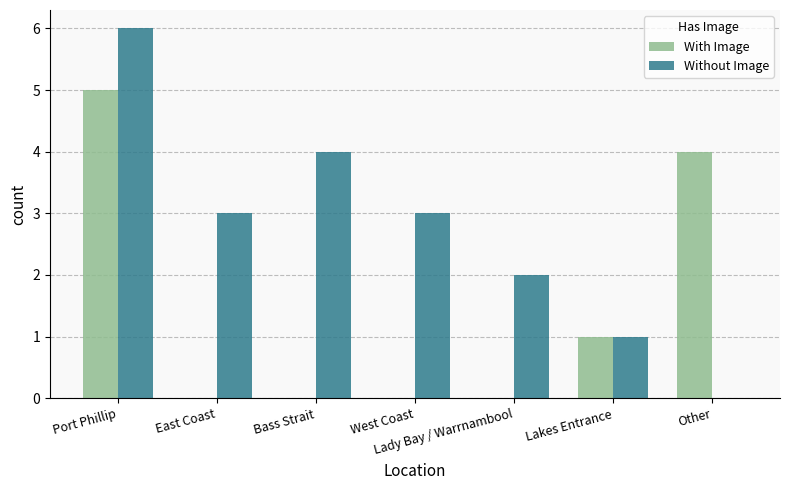

Are the bars grouped side by side (vs. stacked)?

Yes